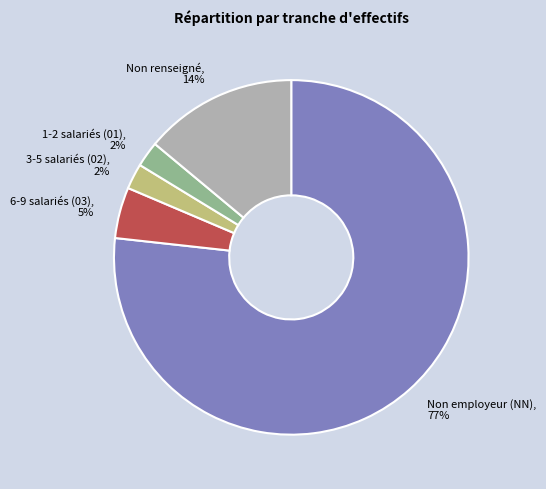

True or false: Non renseigné accounts for 3% of the total.

False